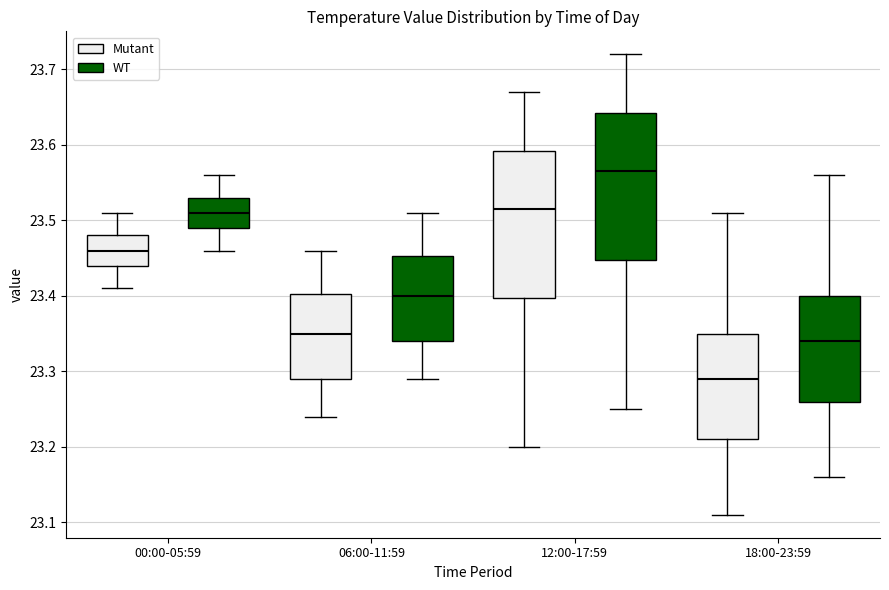

Where does the lower whisker of the box for 12:00-17:59 (Mutant) end on the y-axis? The values are not printed on the chart, so give them approximately, as read against the axis.

23.20